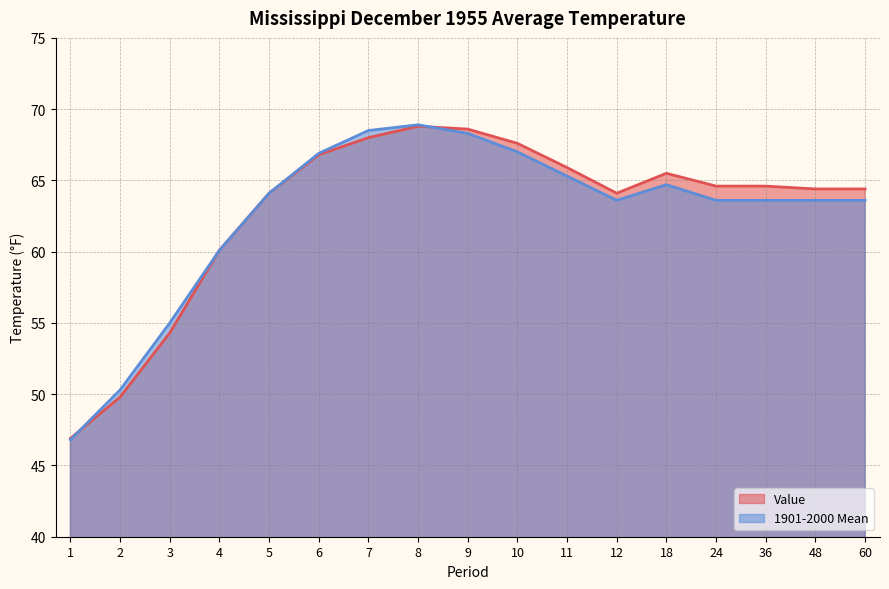

What are all the series names shown in the legend?

Value, 1901-2000 Mean